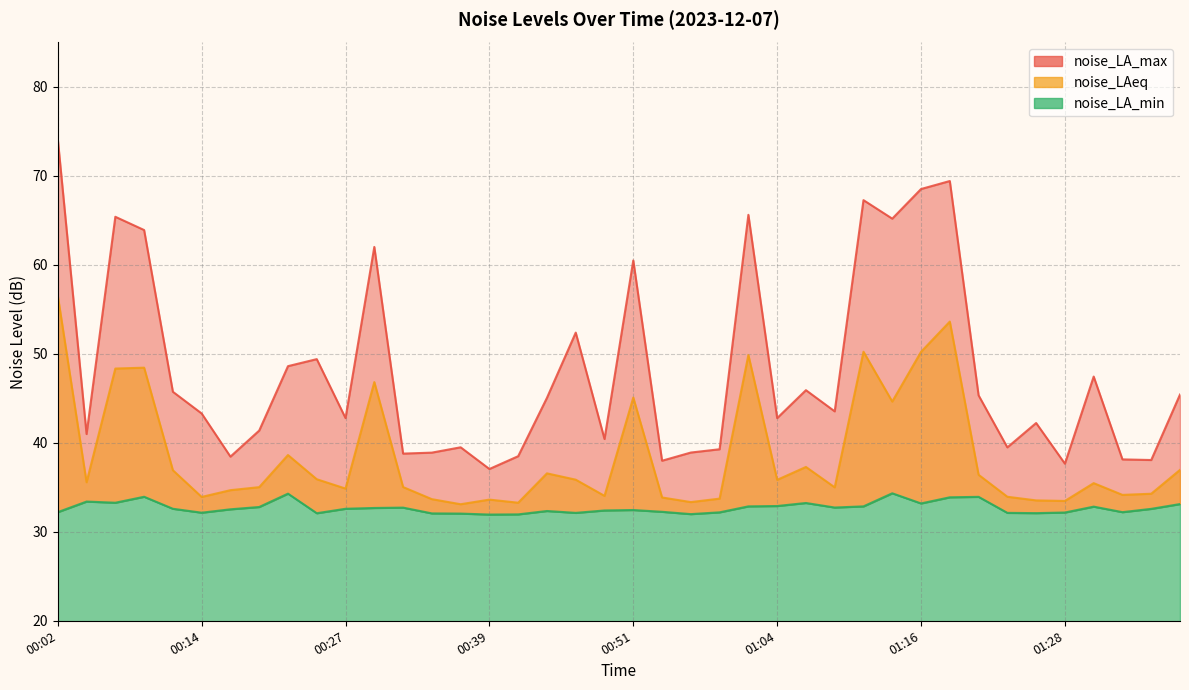

Which series has the largest range (max minus min)?

noise_LA_max